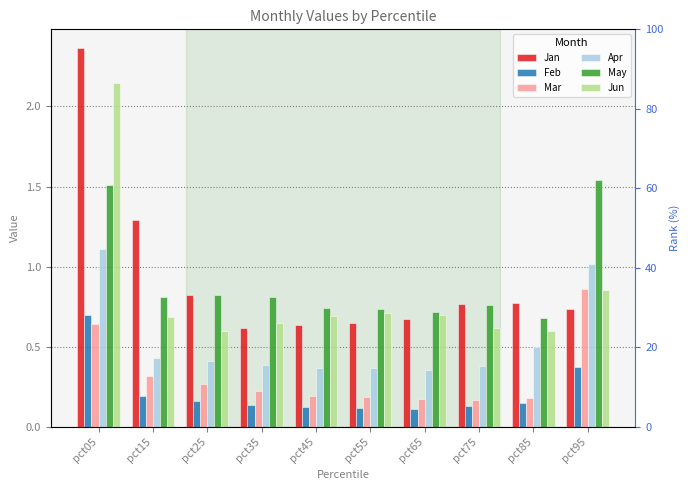

How many bars are there in each group?

6